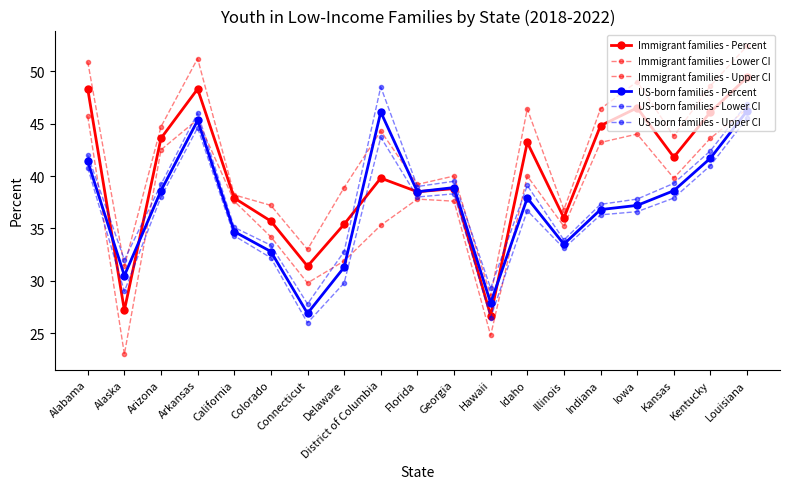

Count the number of data series in this chart.

6